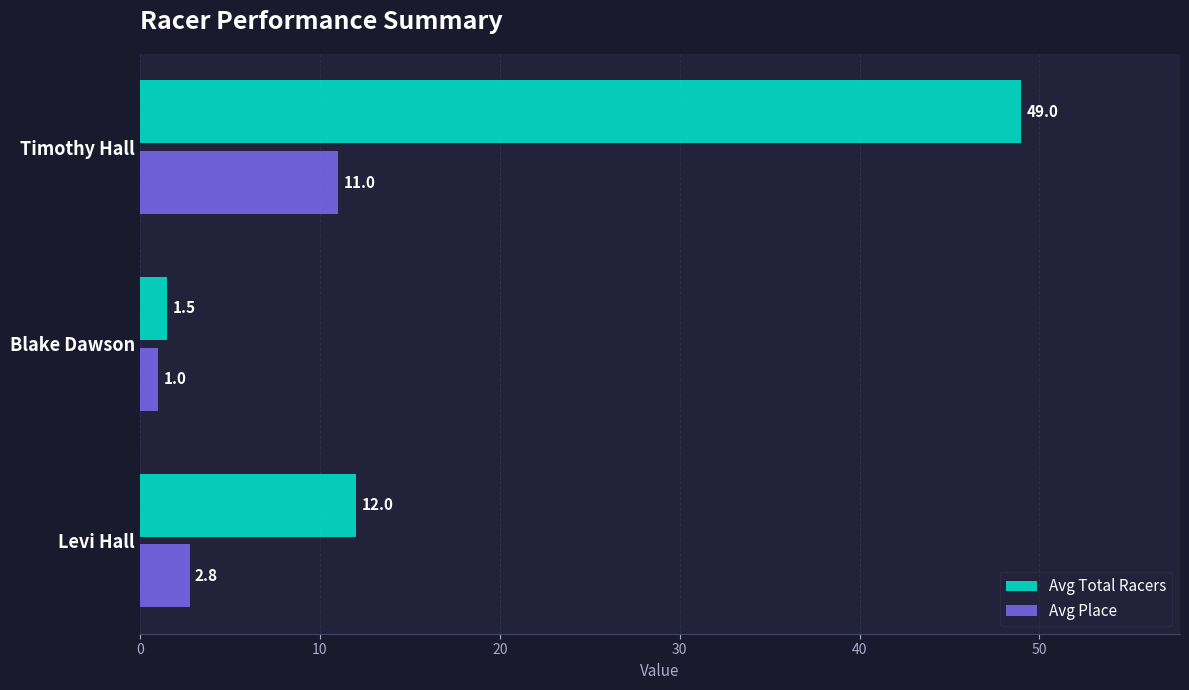

What are all the series names shown in the legend?

Avg Total Racers, Avg Place